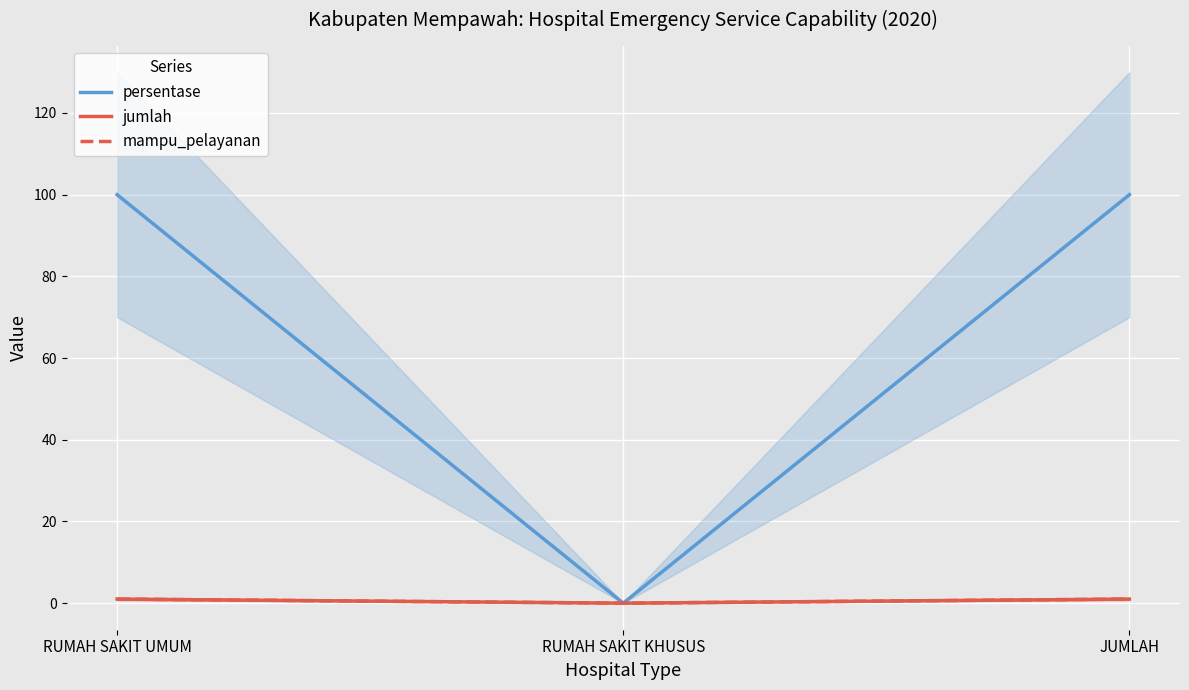

What is the difference between the maximum and minimum values in the persentase series?

100